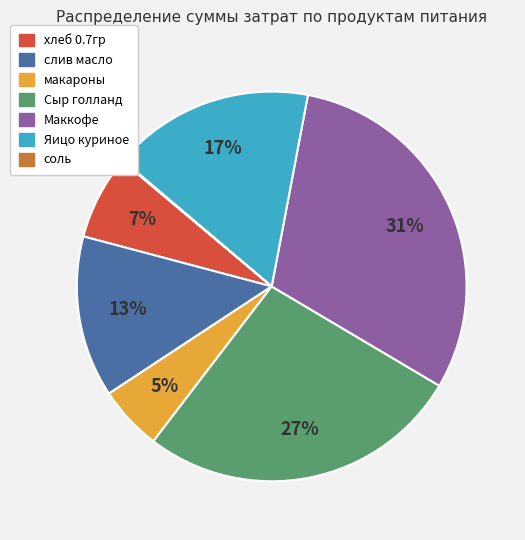

Is there any slice that represents more than half of the pie?

No